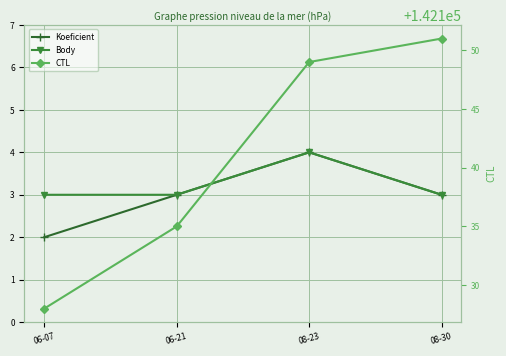

What is the total value across all series at 08-23?

142157